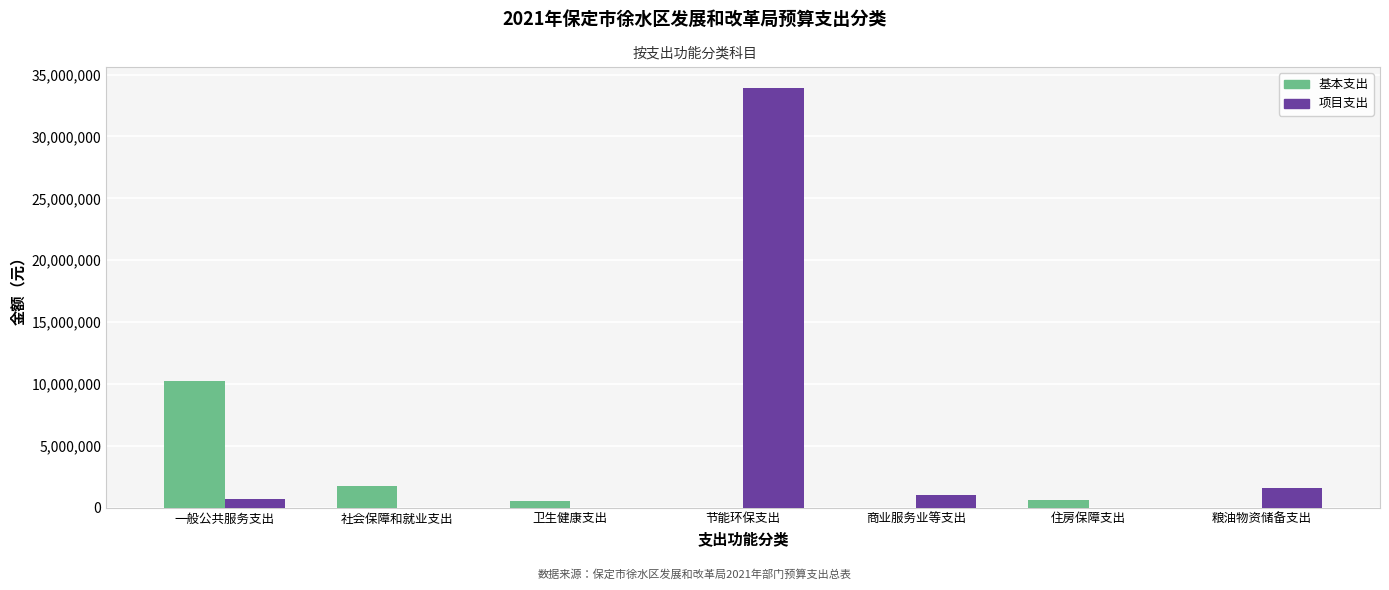

Which series changed the most between 节能环保支出 and 粮油物资储备支出?

项目支出